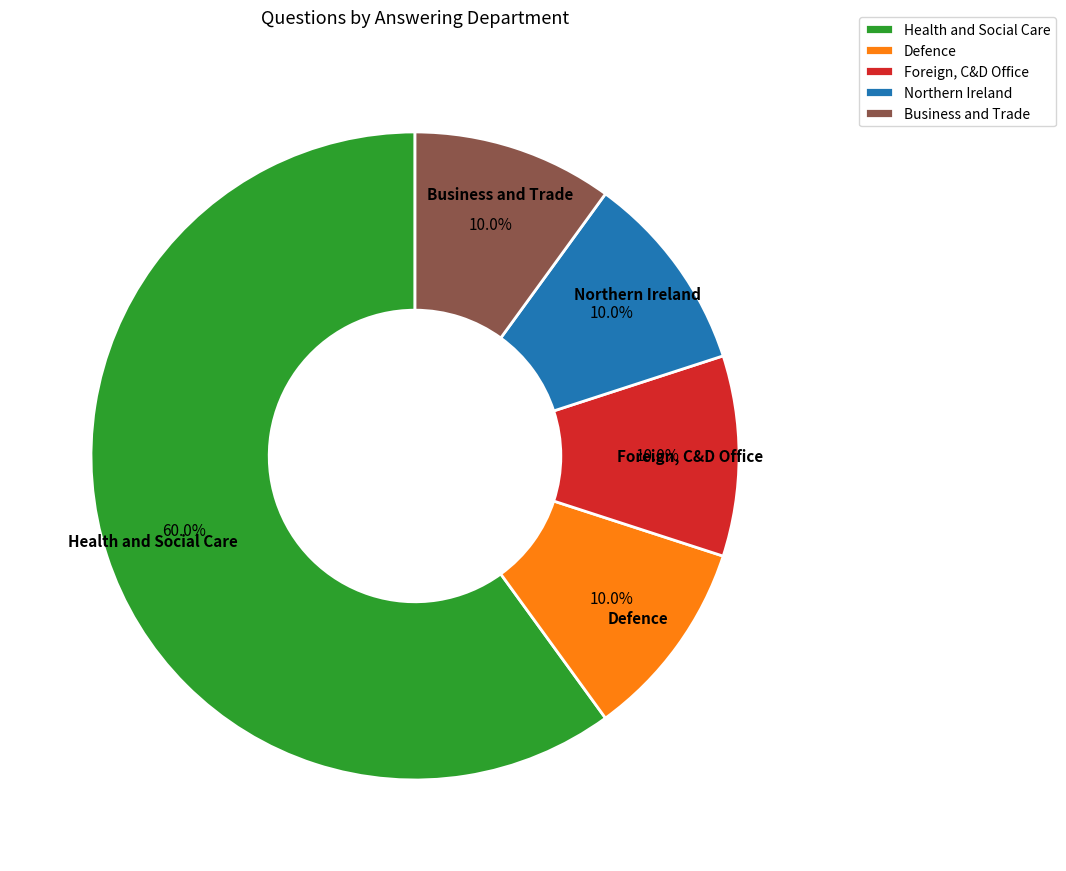

Count the number of slices in the pie.

5